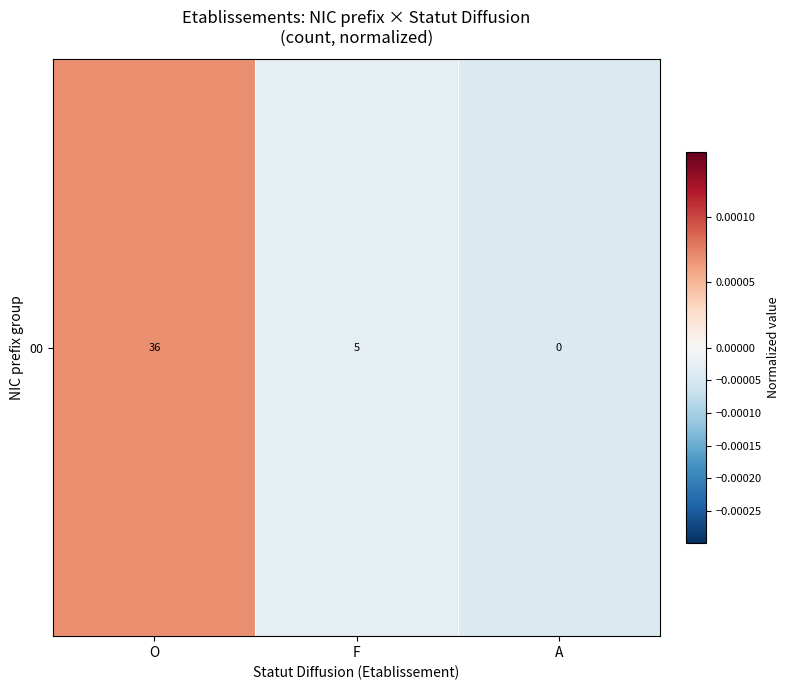

How many values are below 0?

2